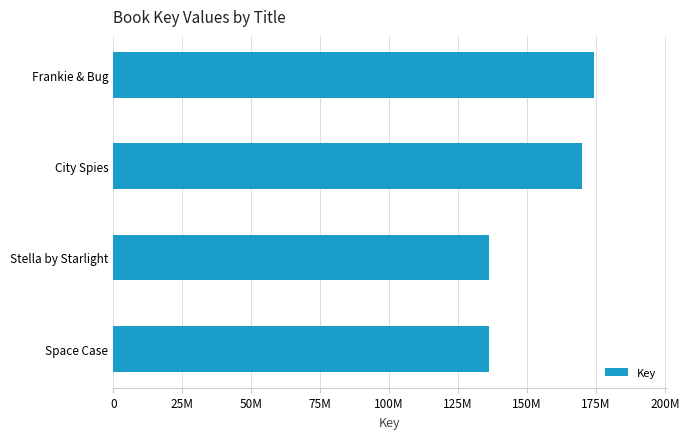

How many distinct data groups are displayed?

1